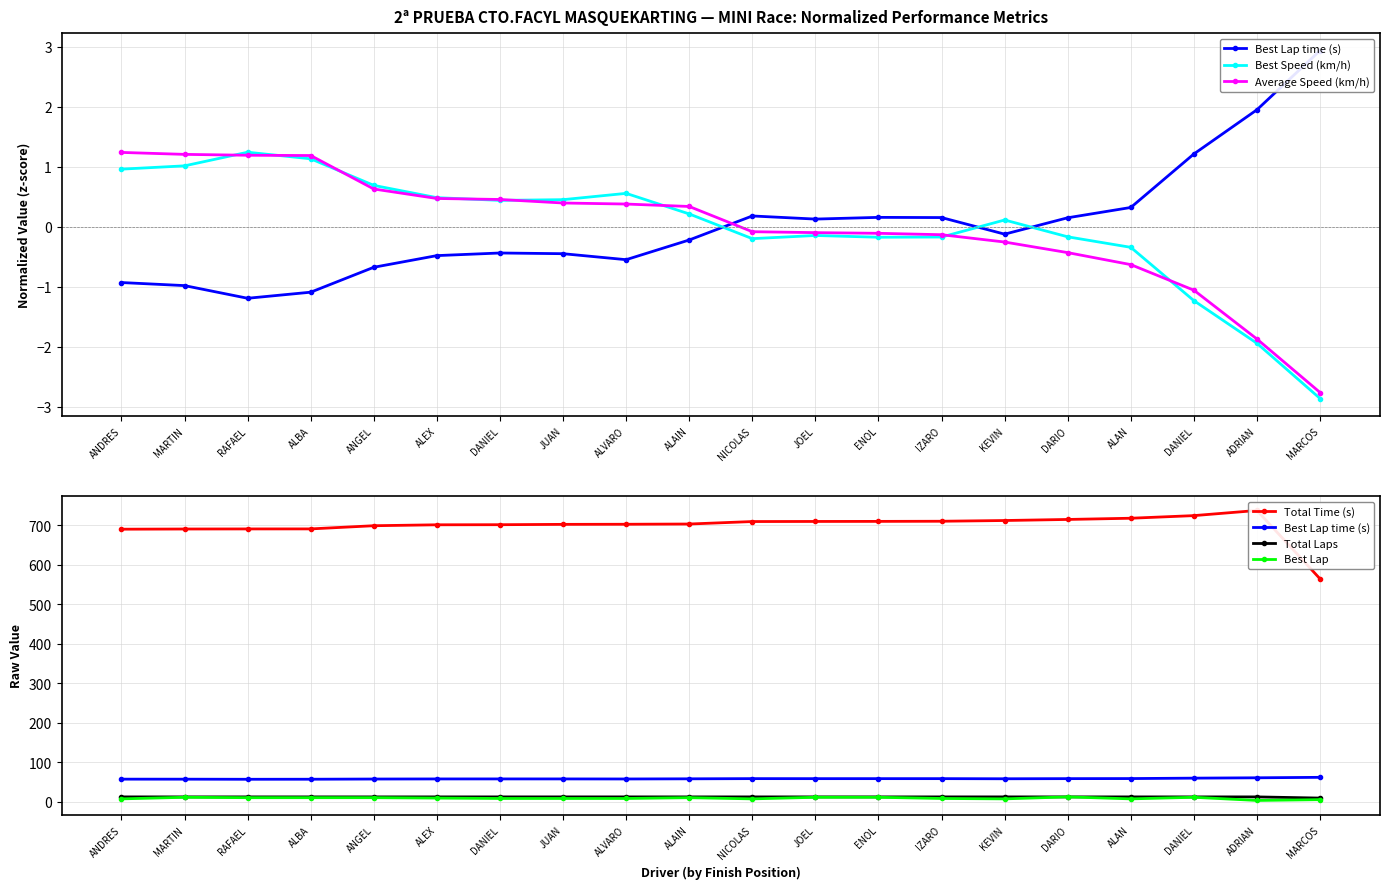

Reading left to right, transcribe all the data shown in this chart.

Best Lap time (s): ANDRES=57.0	MARTIN=56.9	RAFAEL=56.7	ALBA=56.8	ANGEL=57.3	ALEX=57.5	DANIEL=57.6	JUAN=57.5	ALVARO=57.4	ALAIN=57.8	NICOLAS=58.3	JOEL=58.2	ENOL=58.3	IZARO=58.3	KEVIN=57.9	DARIO=58.3	ALAN=58.5	DANIEL=59.5	ADRIAN=60.4	MARCOS=61.6
Best Speed (km/h): ANDRES=1.0	MARTIN=1.0	RAFAEL=1.2	ALBA=1.1	ANGEL=0.7	ALEX=0.5	DANIEL=0.4	JUAN=0.4	ALVARO=0.6	ALAIN=0.2	NICOLAS=-0.2	JOEL=-0.1	ENOL=-0.2	IZARO=-0.2	KEVIN=0.1	DARIO=-0.2	ALAN=-0.3	DANIEL=-1.2	ADRIAN=-1.9	MARCOS=-2.9
Average Speed (km/h): ANDRES=1.2	MARTIN=1.2	RAFAEL=1.2	ALBA=1.2	ANGEL=0.6	ALEX=0.5	DANIEL=0.5	JUAN=0.4	ALVARO=0.4	ALAIN=0.3	NICOLAS=-0.1	JOEL=-0.1	ENOL=-0.1	IZARO=-0.1	KEVIN=-0.3	DARIO=-0.4	ALAN=-0.6	DANIEL=-1.1	ADRIAN=-1.9	MARCOS=-2.8
Total Time (s): ANDRES=690.6	MARTIN=691.0	RAFAEL=691.2	ALBA=691.3	ANGEL=699.4	ALEX=701.7	DANIEL=701.9	JUAN=702.8	ALVARO=703.1	ALAIN=703.7	NICOLAS=710.0	JOEL=710.2	ENOL=710.4	IZARO=710.7	KEVIN=712.6	DARIO=715.3	ALAN=718.3	DANIEL=725.0	ADRIAN=738.0	MARCOS=564.6
Total Laps: ANDRES=12.0	MARTIN=12.0	RAFAEL=12.0	ALBA=12.0	ANGEL=12.0	ALEX=12.0	DANIEL=12.0	JUAN=12.0	ALVARO=12.0	ALAIN=12.0	NICOLAS=12.0	JOEL=12.0	ENOL=12.0	IZARO=12.0	KEVIN=12.0	DARIO=12.0	ALAN=12.0	DANIEL=12.0	ADRIAN=12.0	MARCOS=9.0
Best Lap: ANDRES=7.0	MARTIN=11.0	RAFAEL=10.0	ALBA=10.0	ANGEL=10.0	ALEX=9.0	DANIEL=8.0	JUAN=8.0	ALVARO=8.0	ALAIN=10.0	NICOLAS=7.0	JOEL=11.0	ENOL=11.0	IZARO=8.0	KEVIN=7.0	DARIO=12.0	ALAN=7.0	DANIEL=11.0	ADRIAN=3.0	MARCOS=5.0